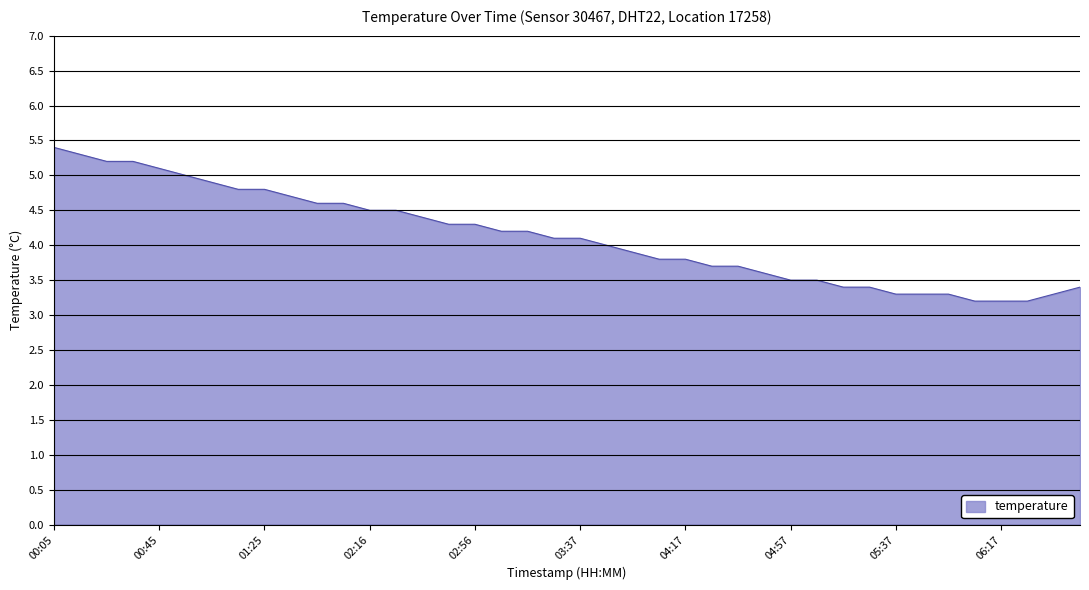

What is the difference between the maximum and minimum values?

2.2